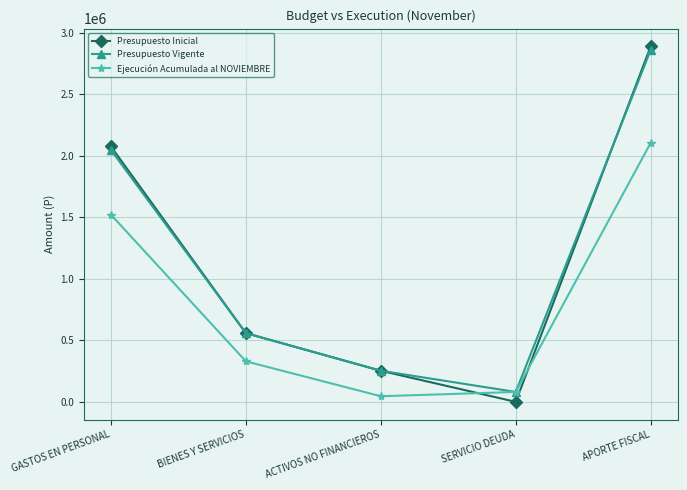

Which series has the largest range (max minus min)?

Presupuesto Inicial